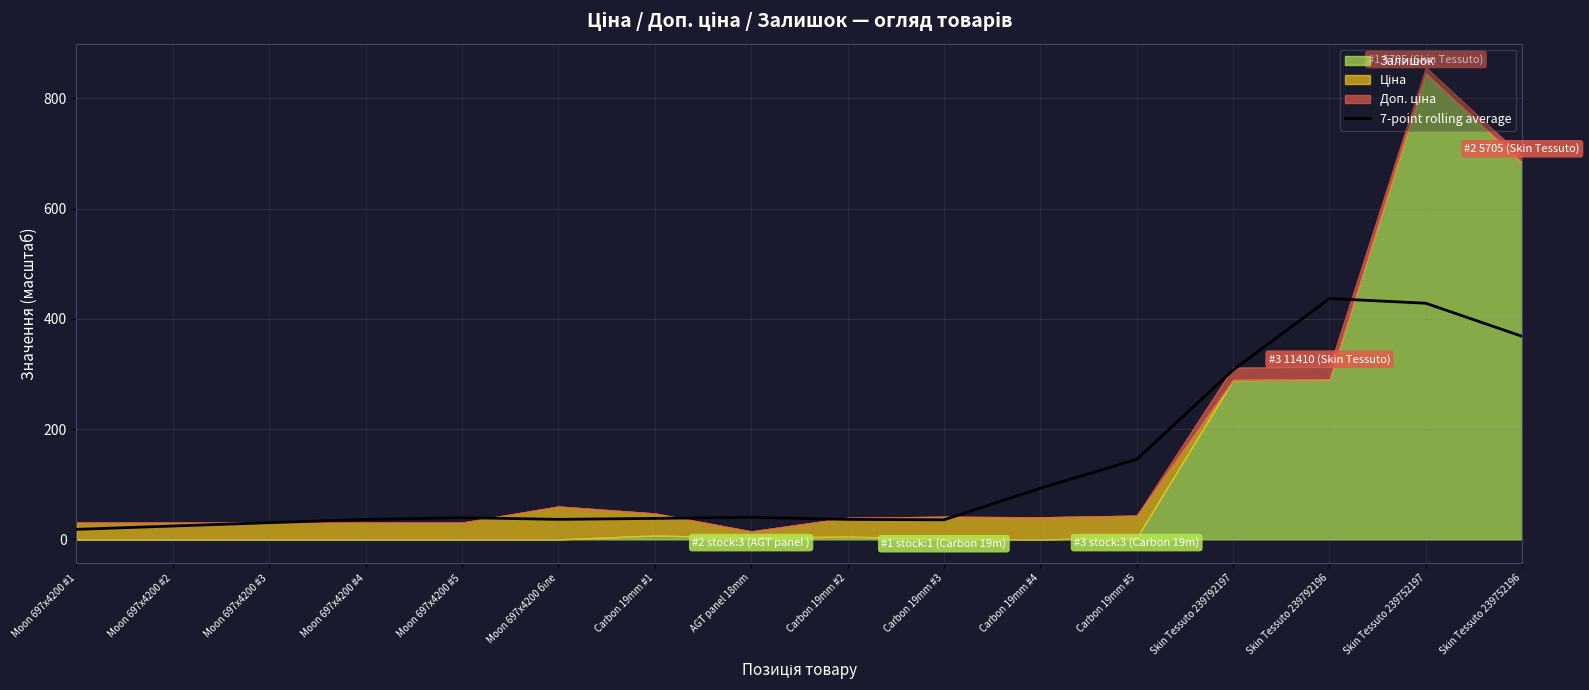

Approximately how many times larger is the value at Moon 697x4200 біле compared to Skin Tessuto 239792196?

0.1